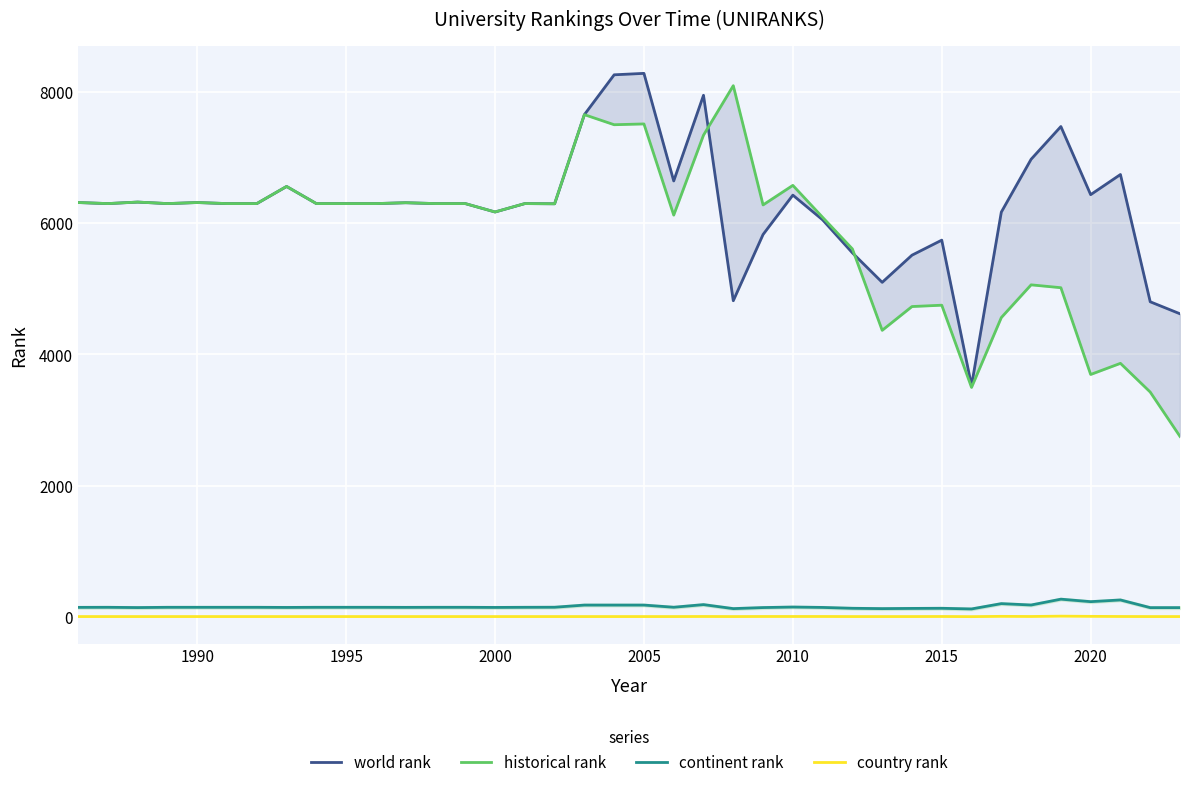

What is the minimum value for country rank?

5